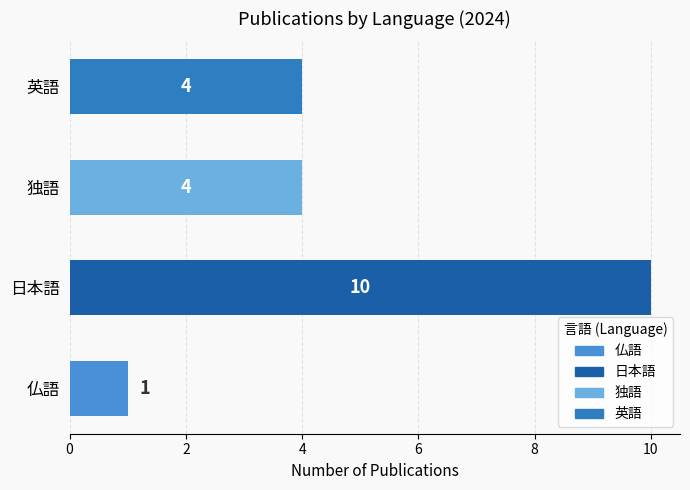

Is it true that the value at 日本語 is 10?

True